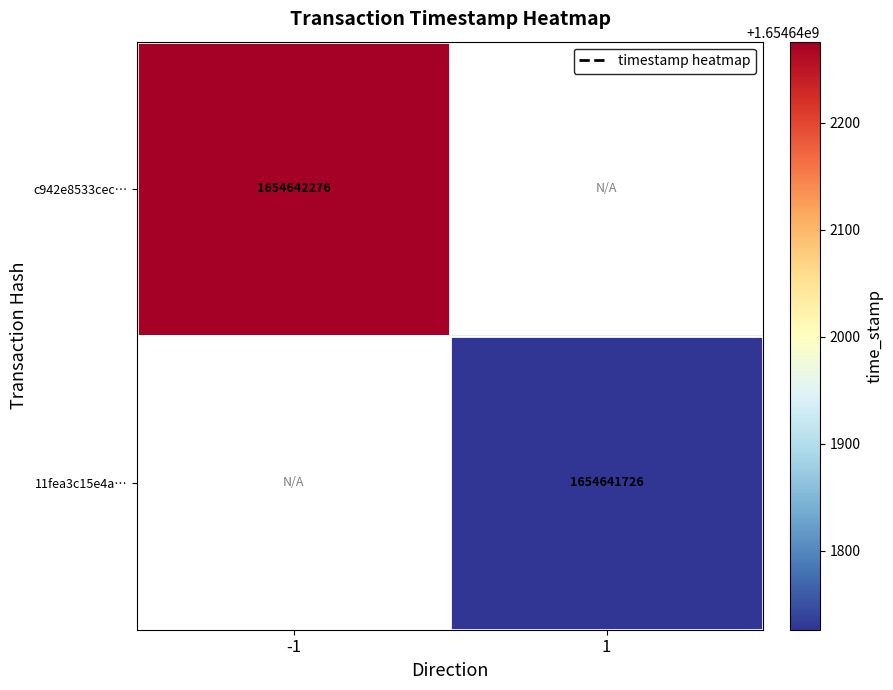

What is the maximum value for c942e8533cec2a2ff8d716e70f740dcd1cbf6fd?

1654642276